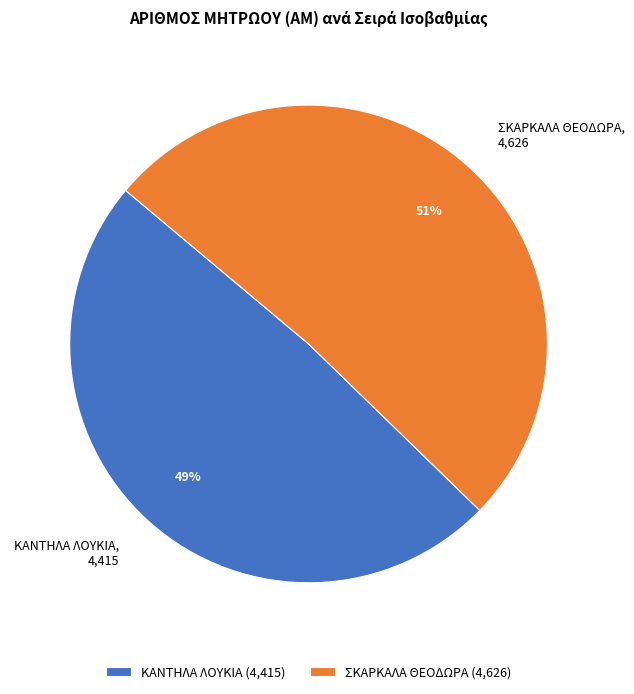

What percentage is the ΚΑΝΤΗΛΑ ΛΟΥΚΙΑ slice, to the nearest percent?

49%